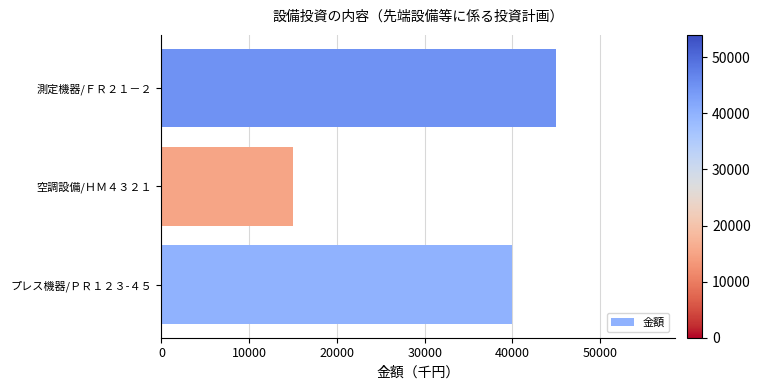

Which label corresponds to the smallest value in the chart?

空調設備/ＨＭ４３２１